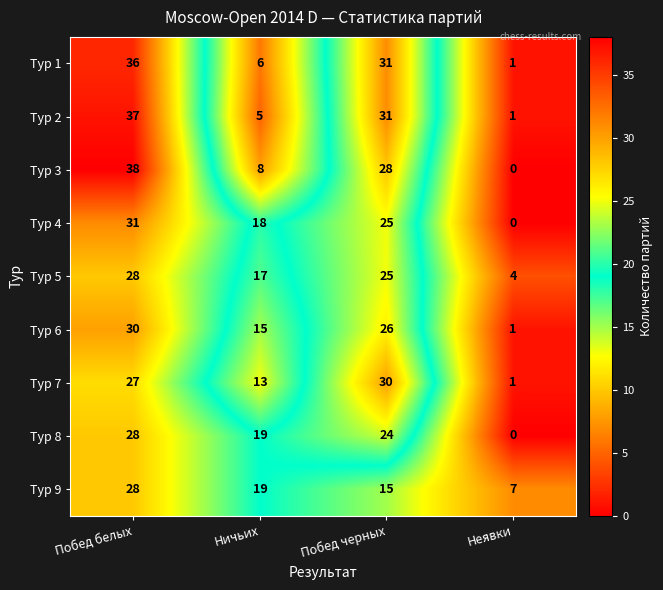

What is the spread (max minus min) of values at Побед черных?

16